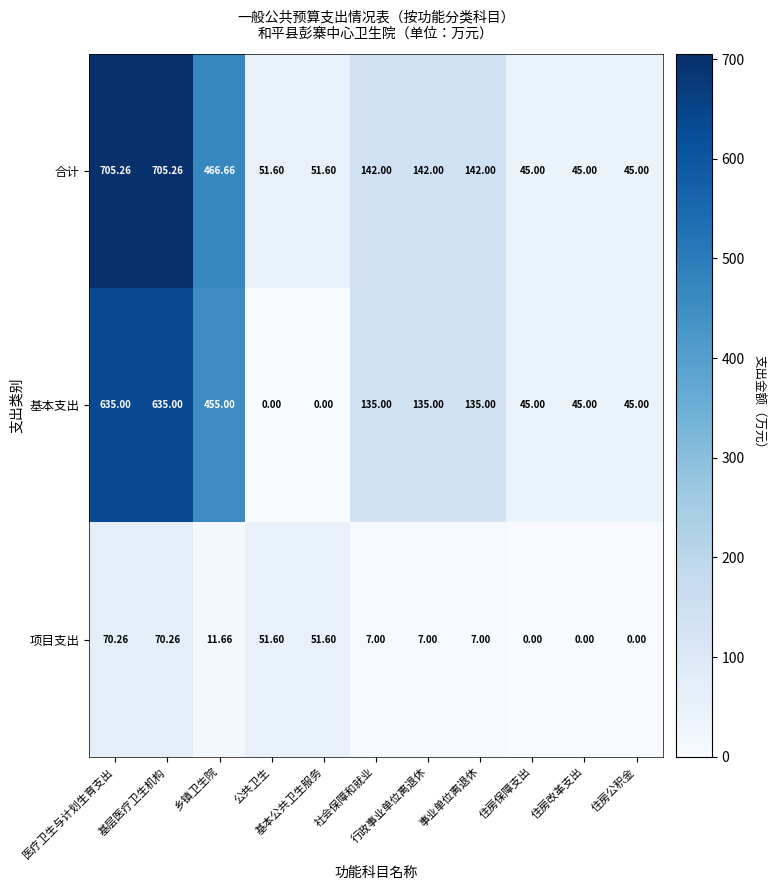

At how many categories does at least one series exceed 559?

2